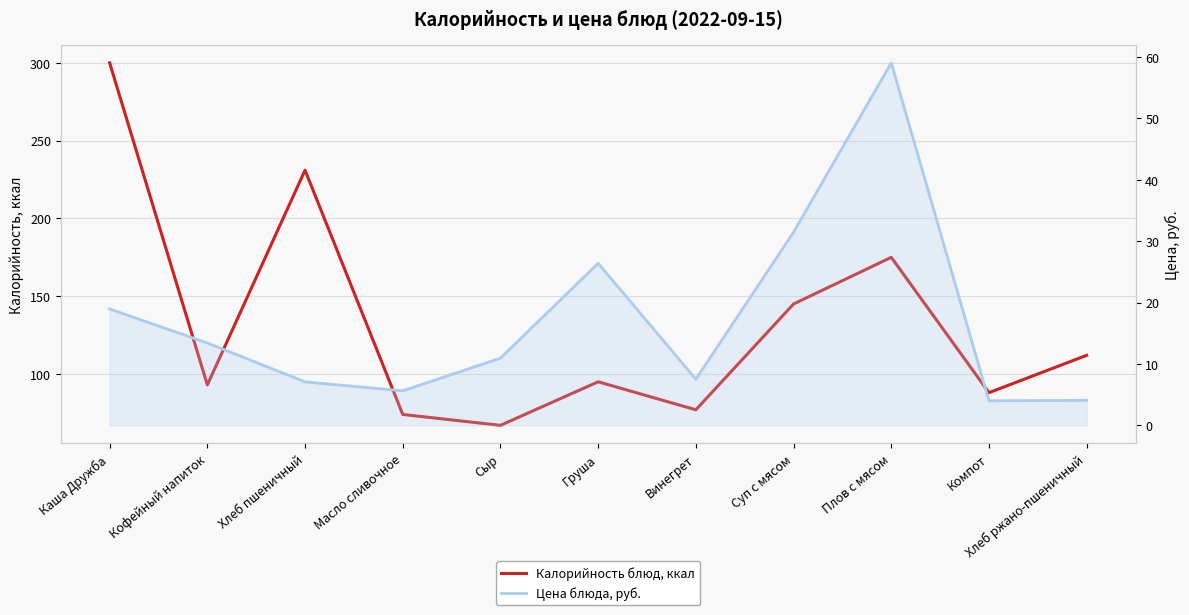

At which category does Цена блюда, руб. reach its first local valley?

Масло сливочное